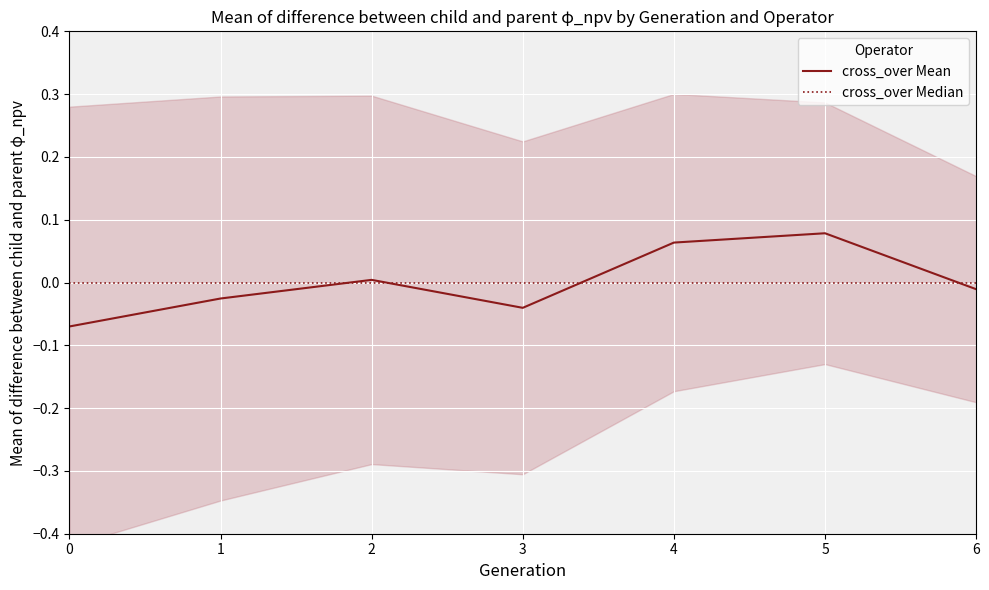

At how many categories does at least one series exceed 0?

3